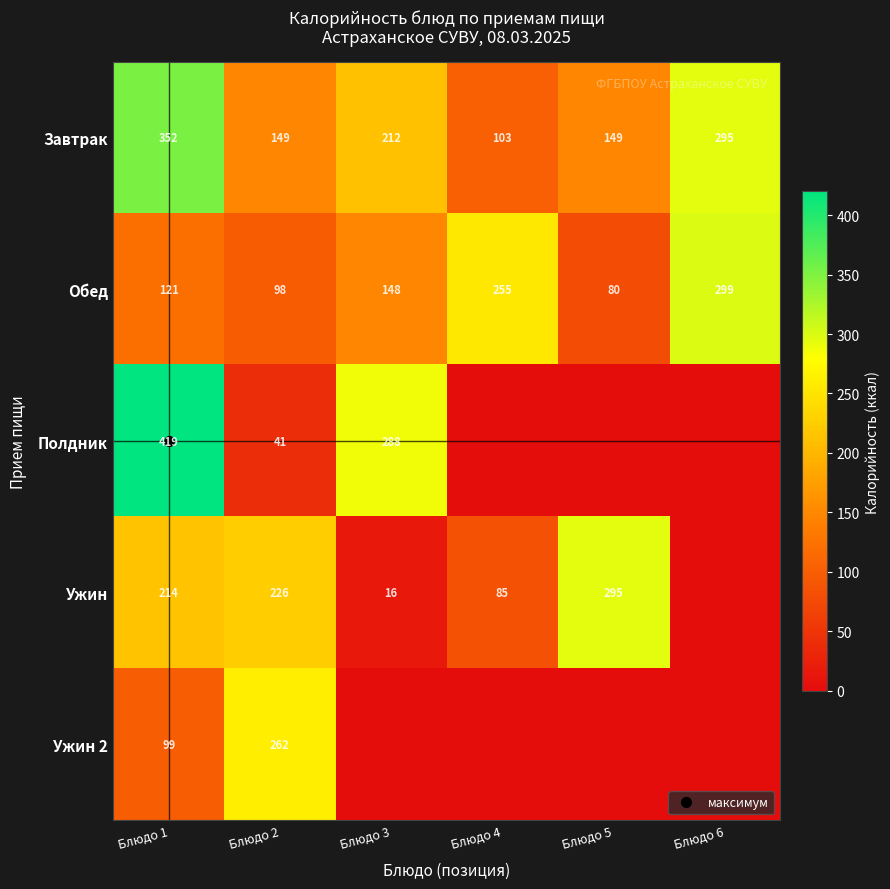

What is the sum of all Завтрак values?

1259.5